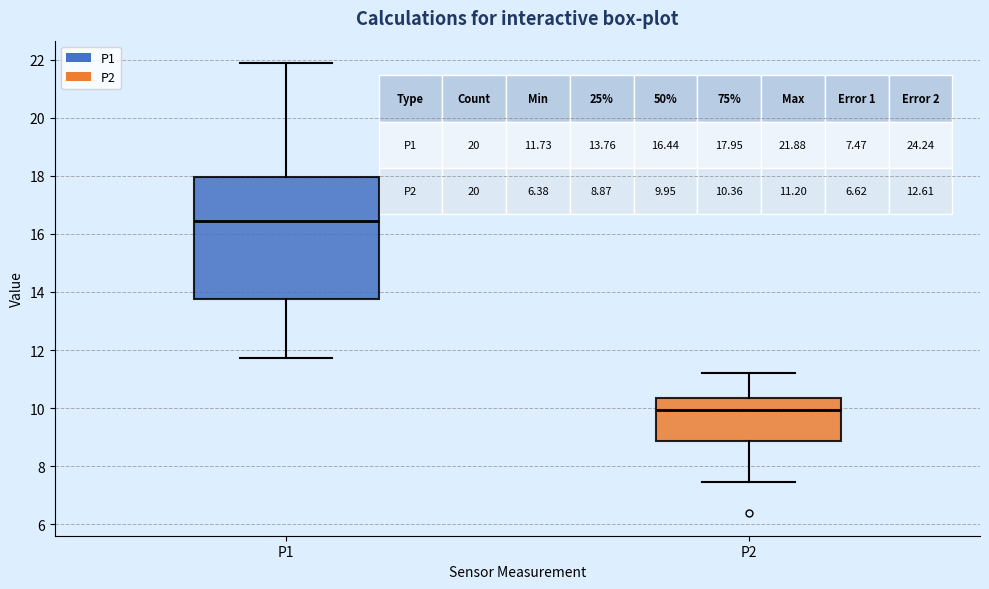

Which box has the lowest median line?

P2